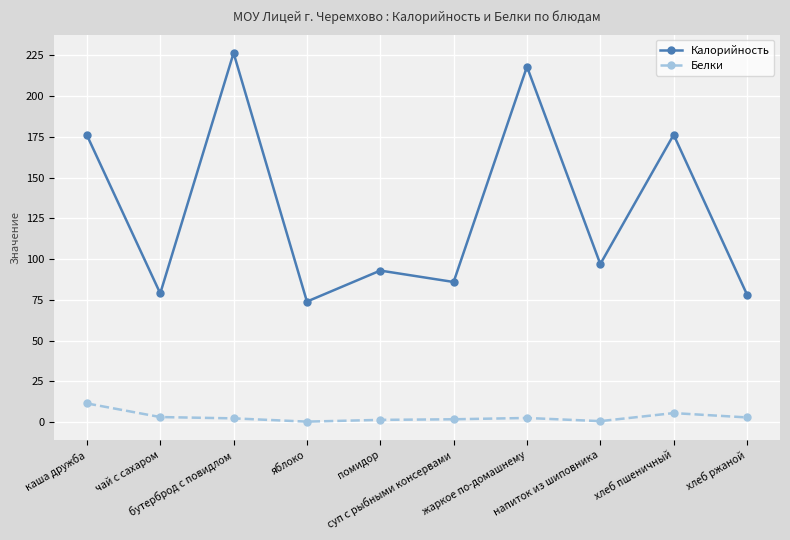

Between бутерброд с повидлом and жаркое по-домашнему, which series saw the biggest shift?

Калорийность